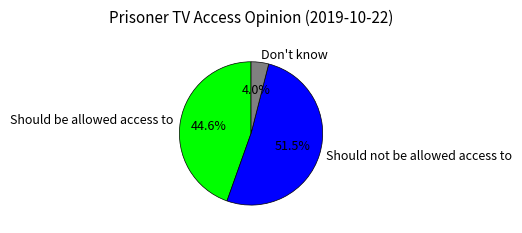

Which category has the smallest portion of the pie?

Don't know